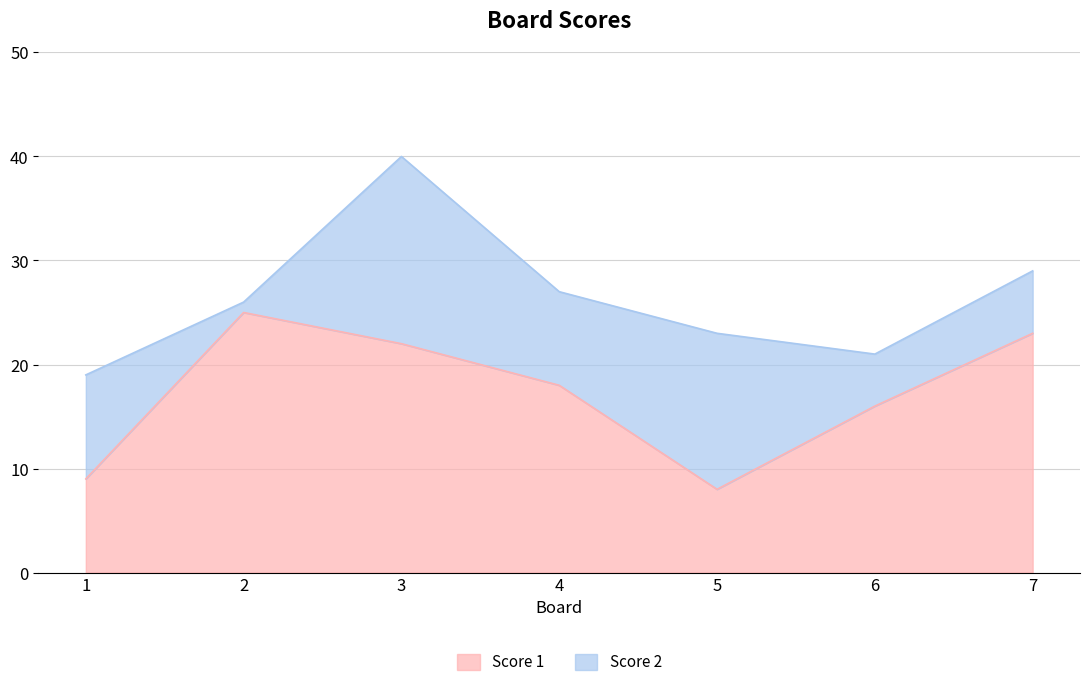

Is it true that the value at 2 is 12?

False